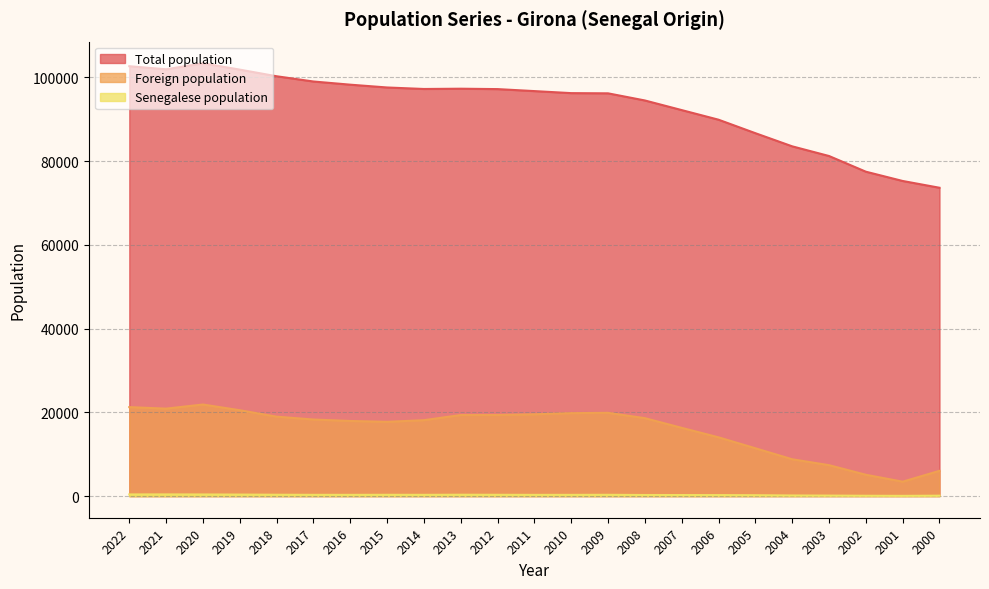

What is the value of the Foreign population point at the 19th from the left?

8795